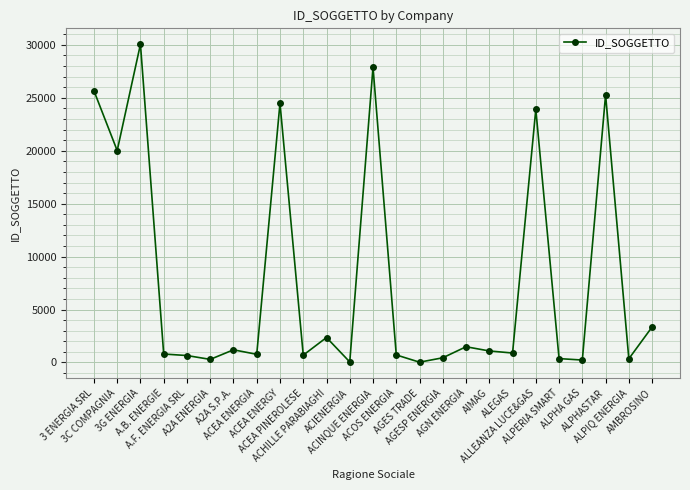

What is the difference between the second highest and second lowest values?

27842